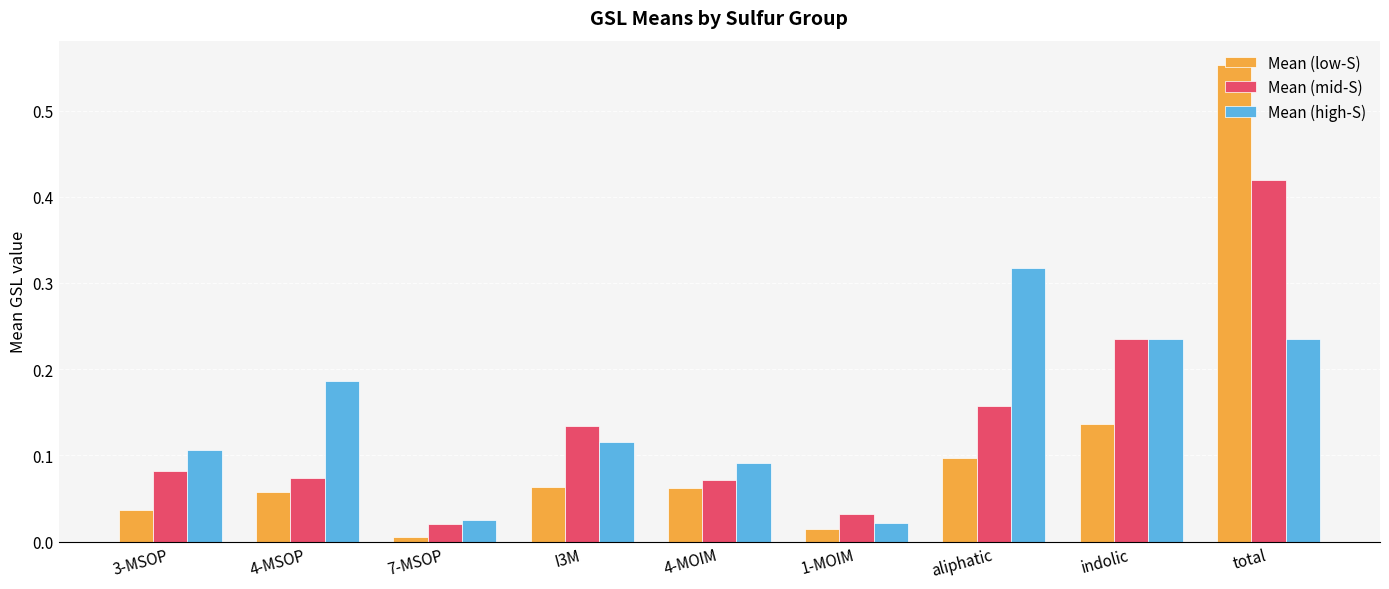

Which category has the lowest value in the Mean (low-S) series?

7-MSOP